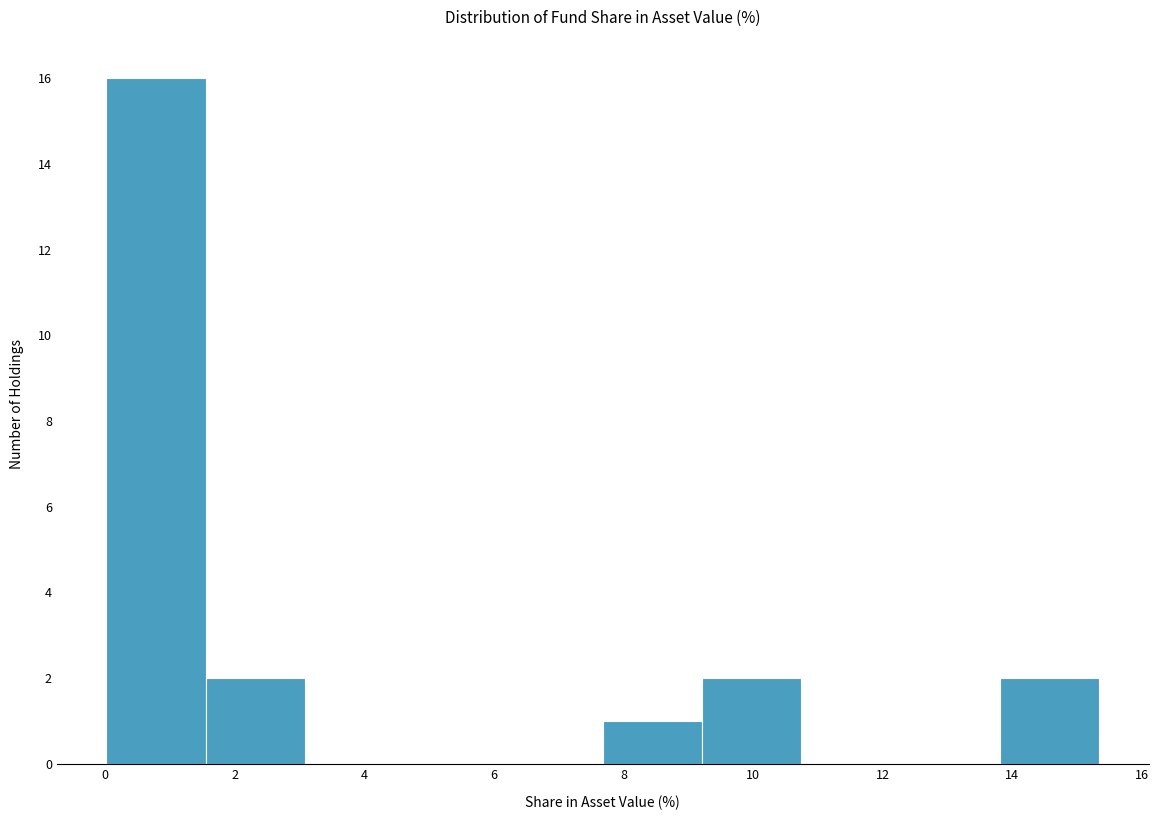

Which range on the x-axis has the tallest bar?

0.0 to 1.6